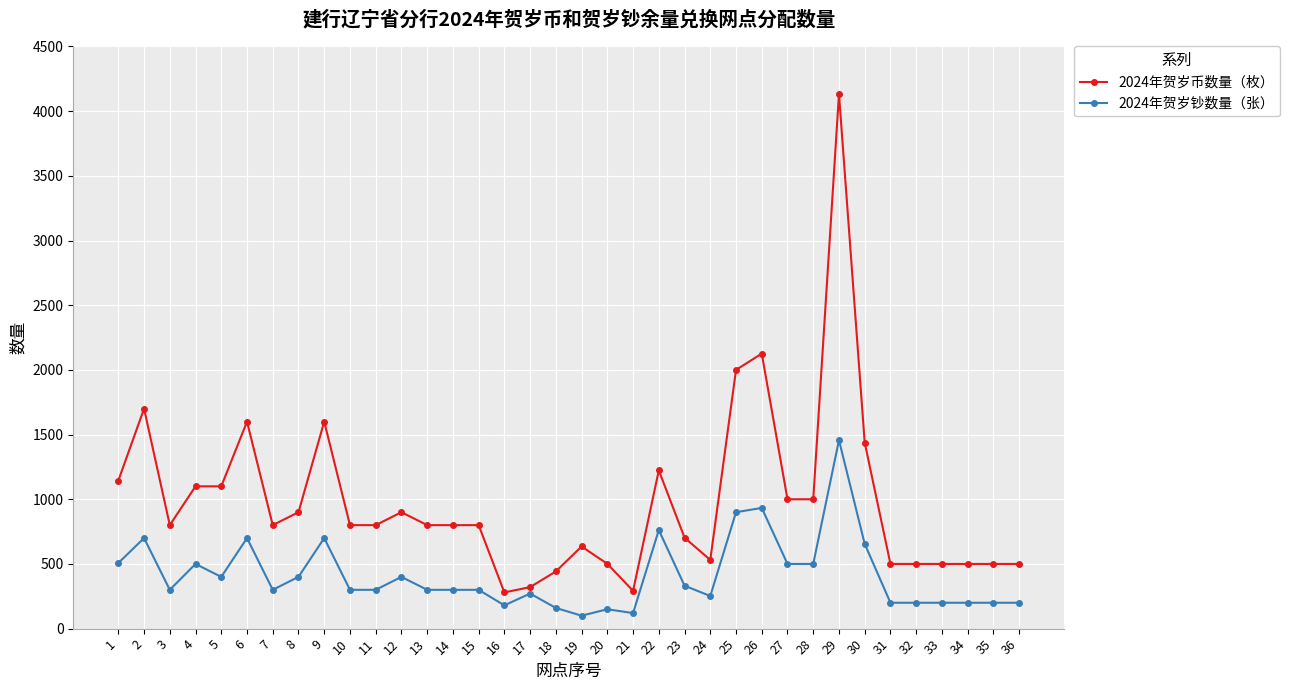

How many data points in 2024年贺岁钞数量（张） are less than 300?

13